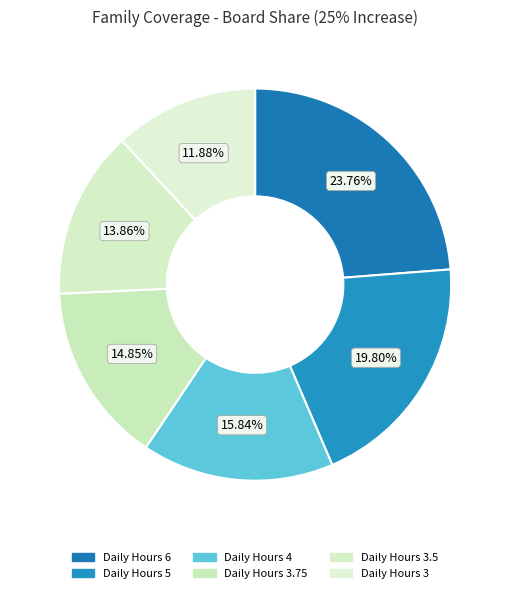

How many segments does this pie chart have?

6